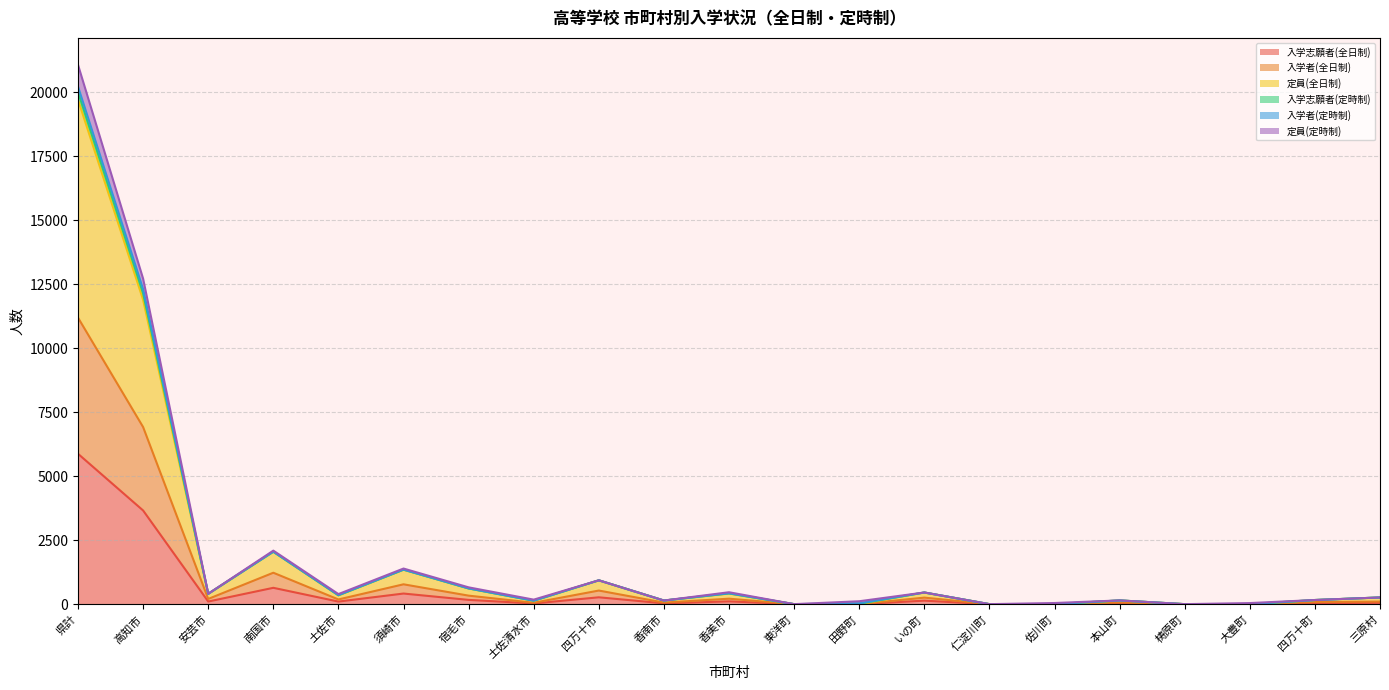

What is the highest value of the 定員(定時制) series?

21074